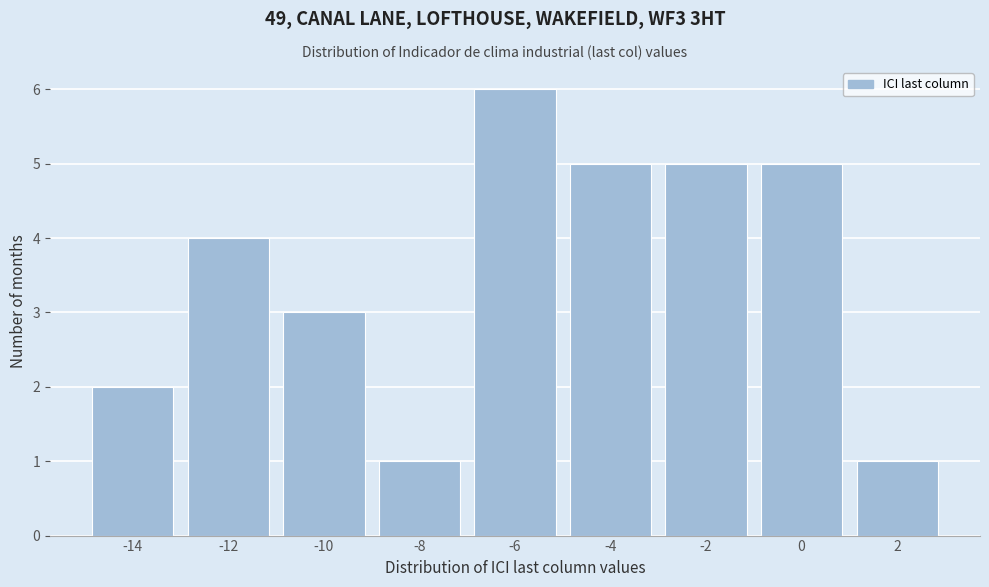

Reading left to right, extract all data points from this chart.

2	4	3	1	6	5	5	5	1